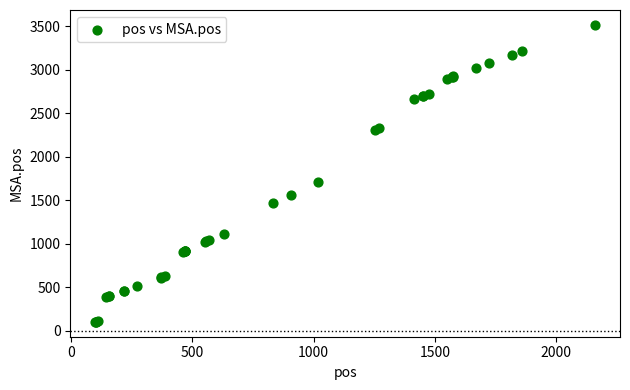

What Y value in the scatter plot is closest to 1810?

1708